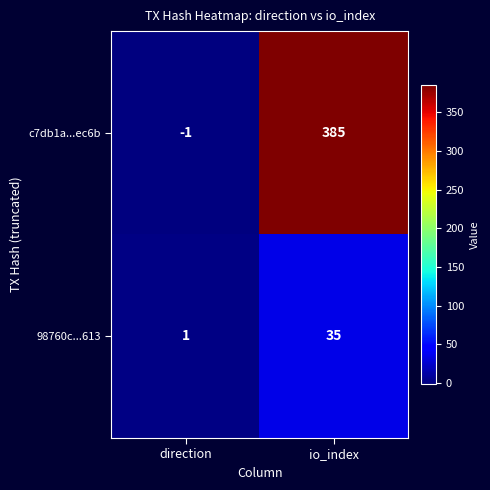

What is the difference between the highest and lowest values at direction?

2